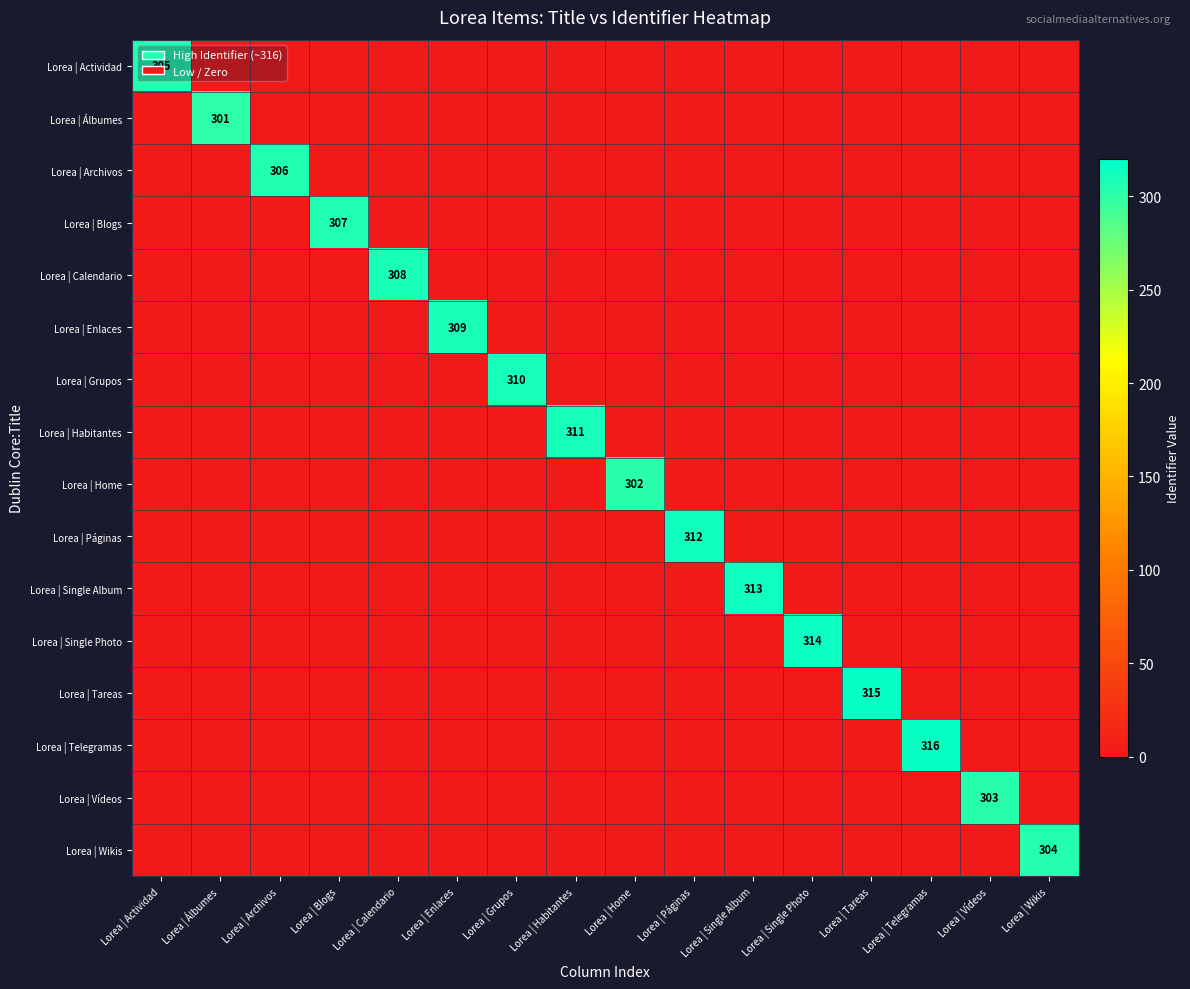

List the labels in order of Lorea | Archivos value, largest first.

Lorea | Archivos, Lorea | Actividad, Lorea | Álbumes, Lorea | Blogs, Lorea | Calendario, Lorea | Enlaces, Lorea | Grupos, Lorea | Habitantes, Lorea | Home, Lorea | Páginas, Lorea | Single Album, Lorea | Single Photo, Lorea | Tareas, Lorea | Telegramas, Lorea | Vídeos, Lorea | Wikis